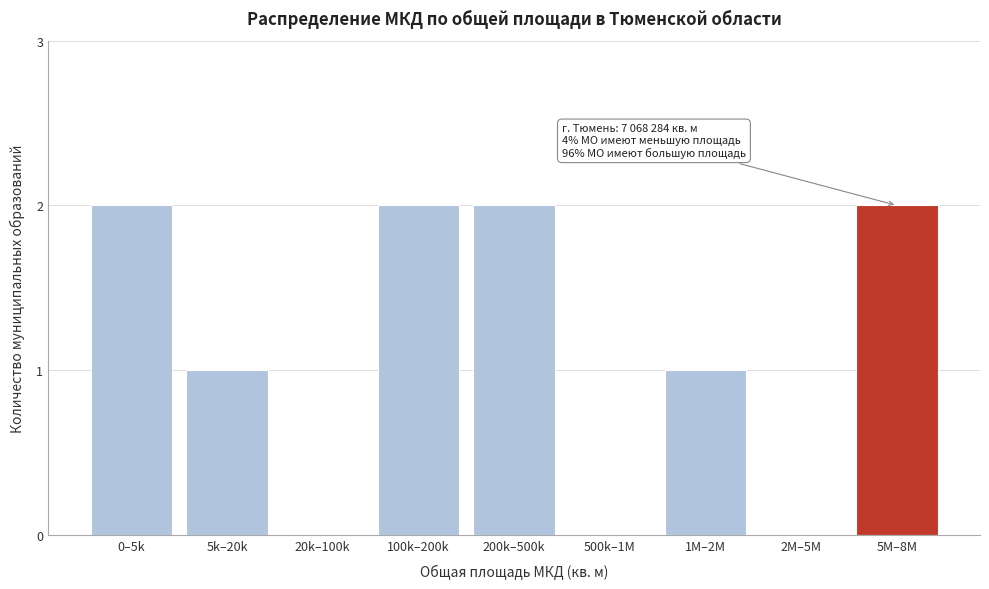

Reading left to right, transcribe all the data shown in this chart.

0–5k=2	5k–20k=1	20k–100k=0	100k–200k=2	200k–500k=2	500k–1M=0	1M–2M=1	2M–5M=0	5M–8M=2